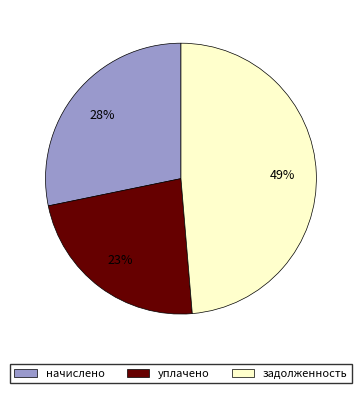

Which slice is the smallest?

уплачено